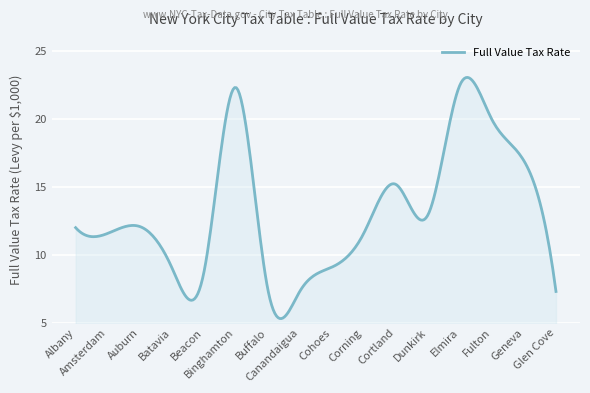

What is the difference between the maximum and minimum values?

17.8